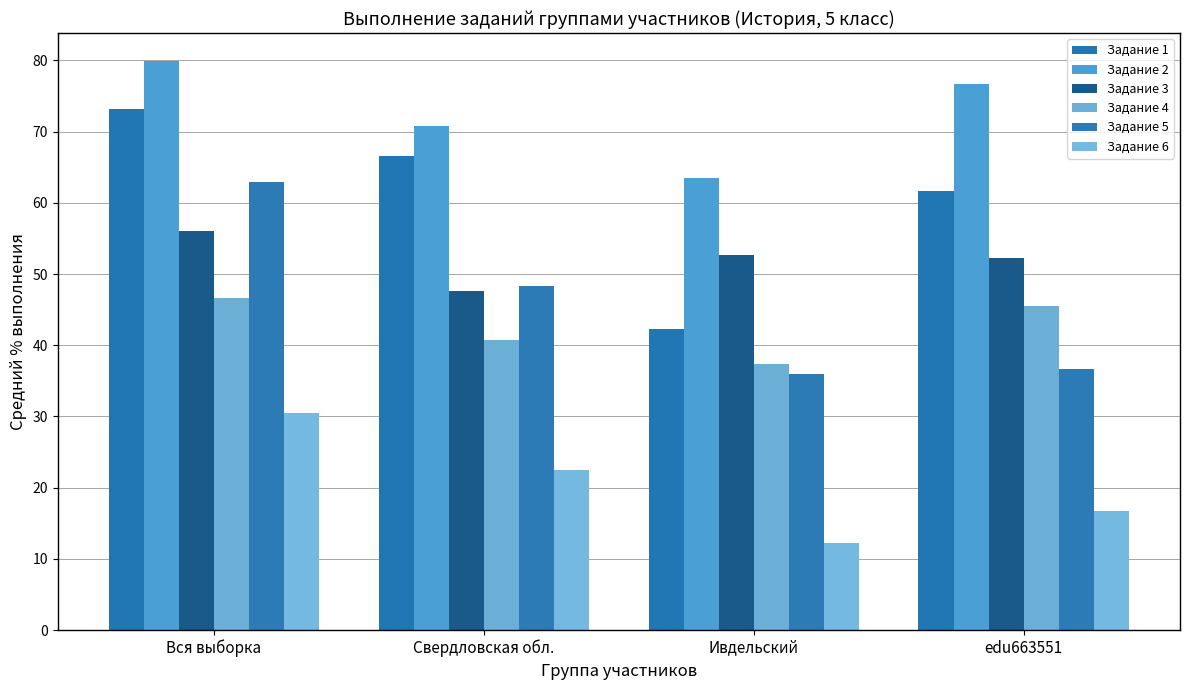

Rank the categories by Задание 3 value from highest to lowest.

Вся выборка, Ивдельский, edu663551, Свердловская обл.